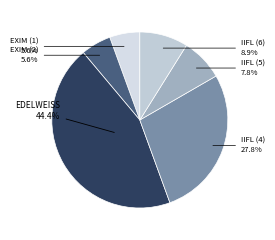

Is there any slice that represents more than half of the pie?

No